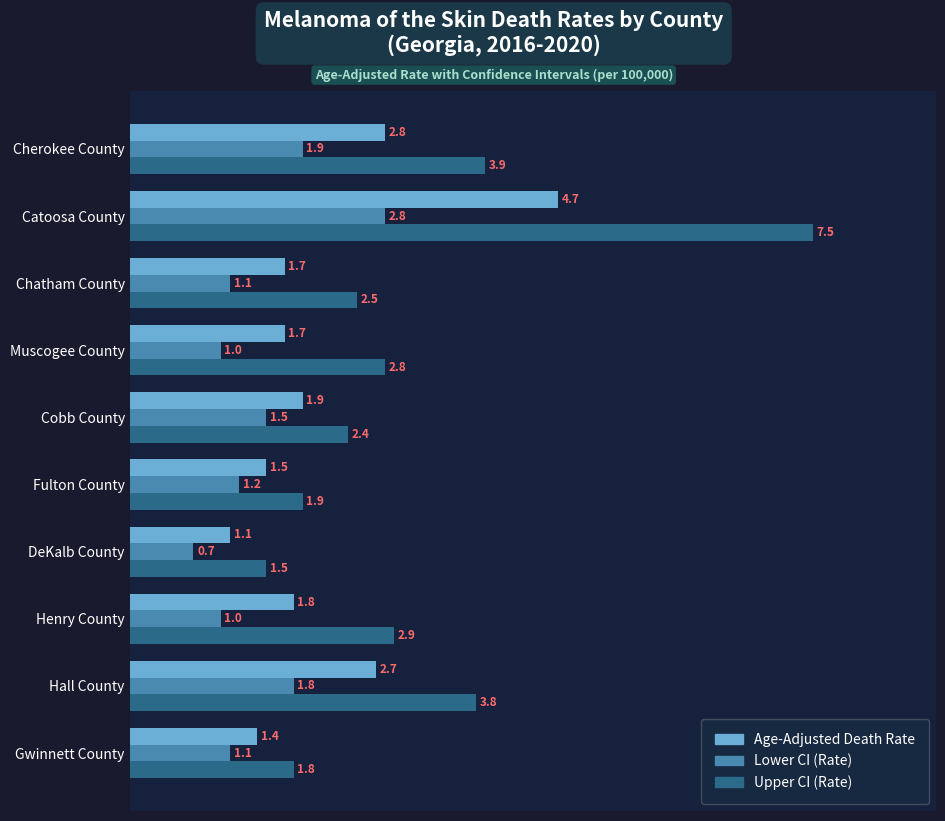

What is the maximum value for Age-Adjusted Death Rate?

4.7